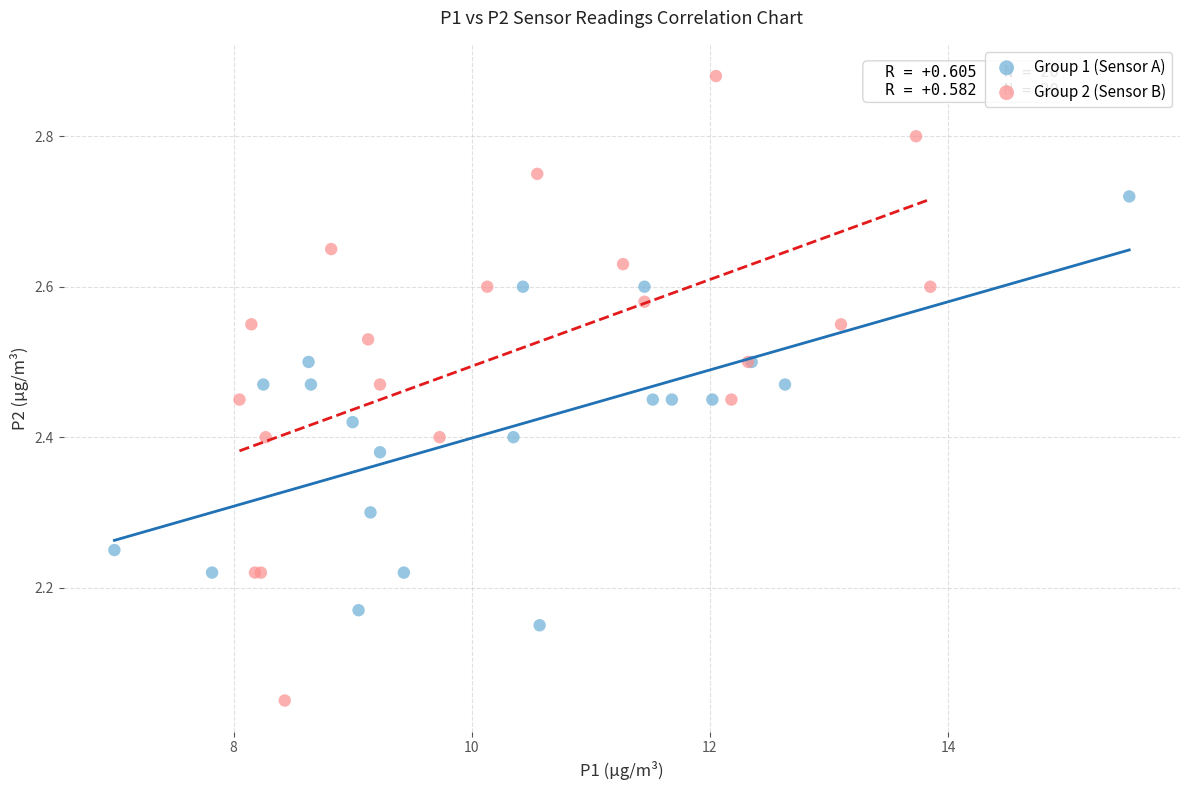

Which series has the largest Y range (max minus min)?

Group 2 (Sensor B)